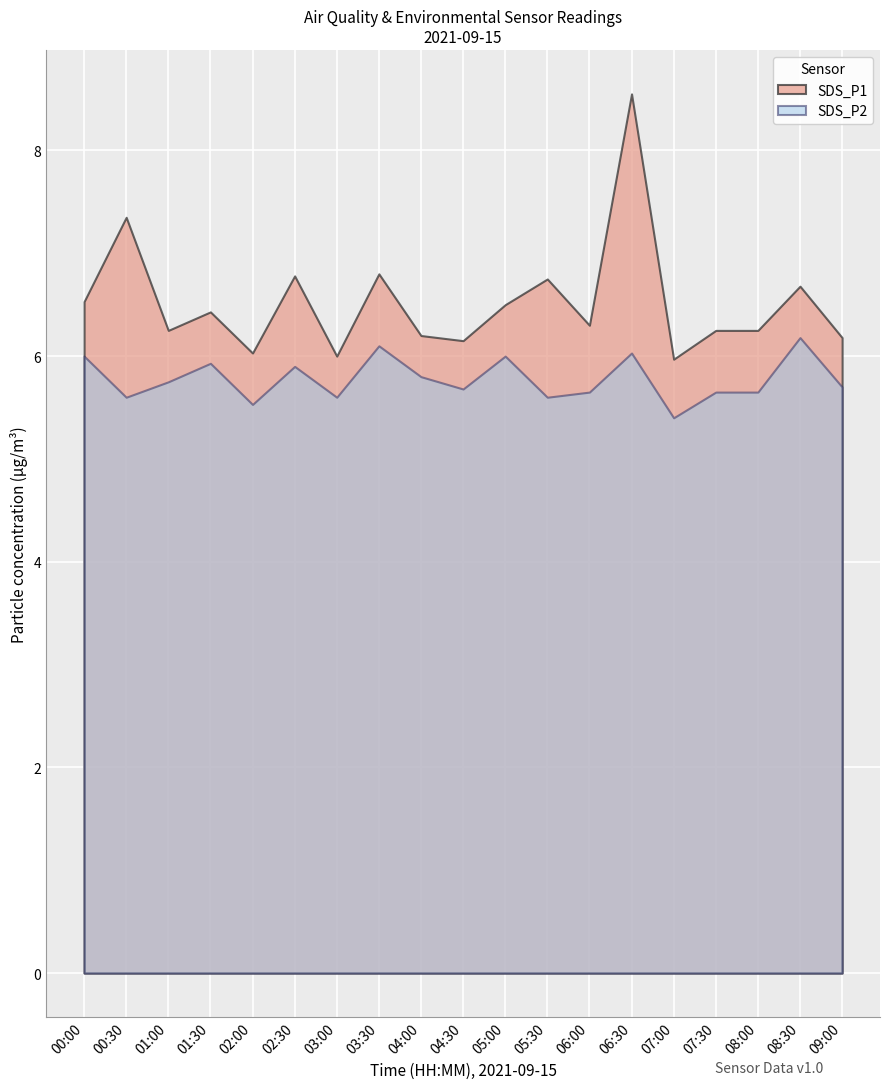

What is the difference between the highest and lowest values at 07:30?

0.6